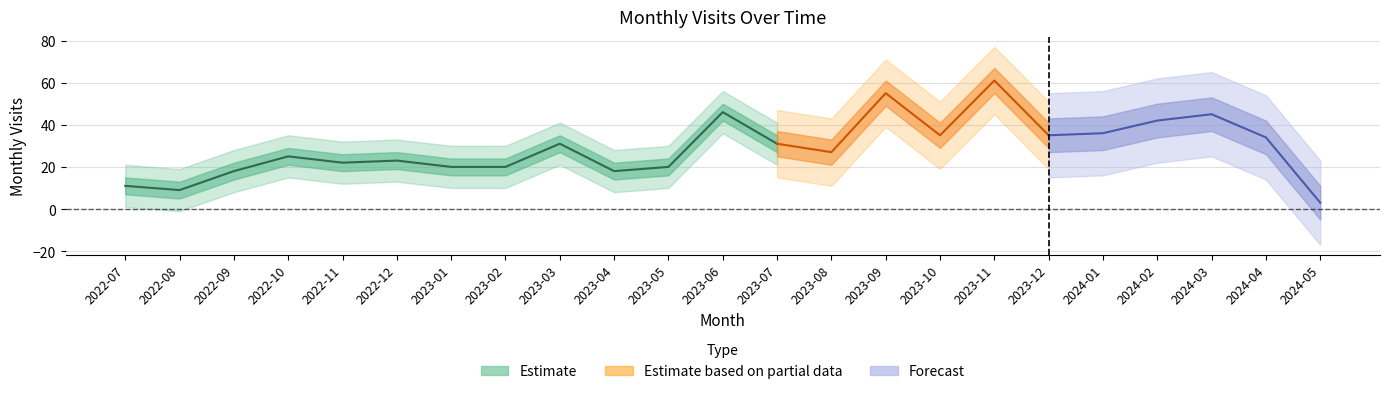

How many interior local valleys (lower than both neighbors) does the data have?

6